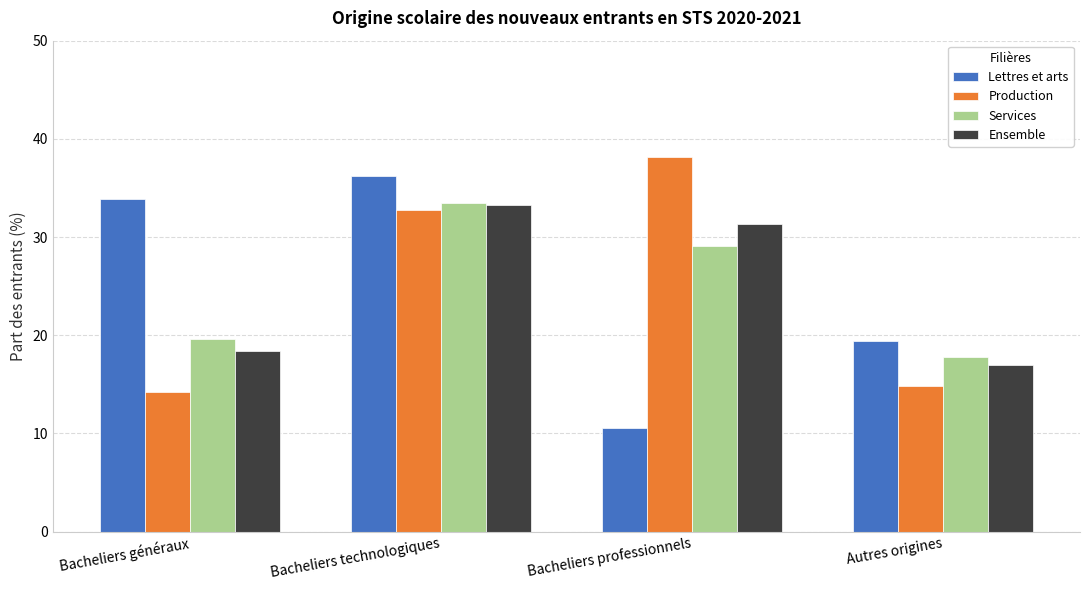

Which series has the largest range (max minus min)?

Lettres et arts